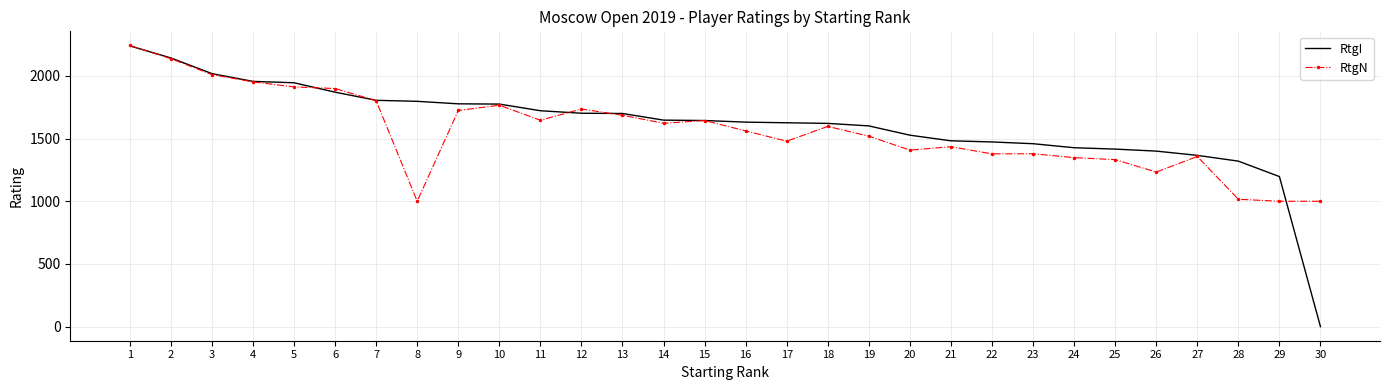

What is the difference between the RtgN values at 24 and 7?

454